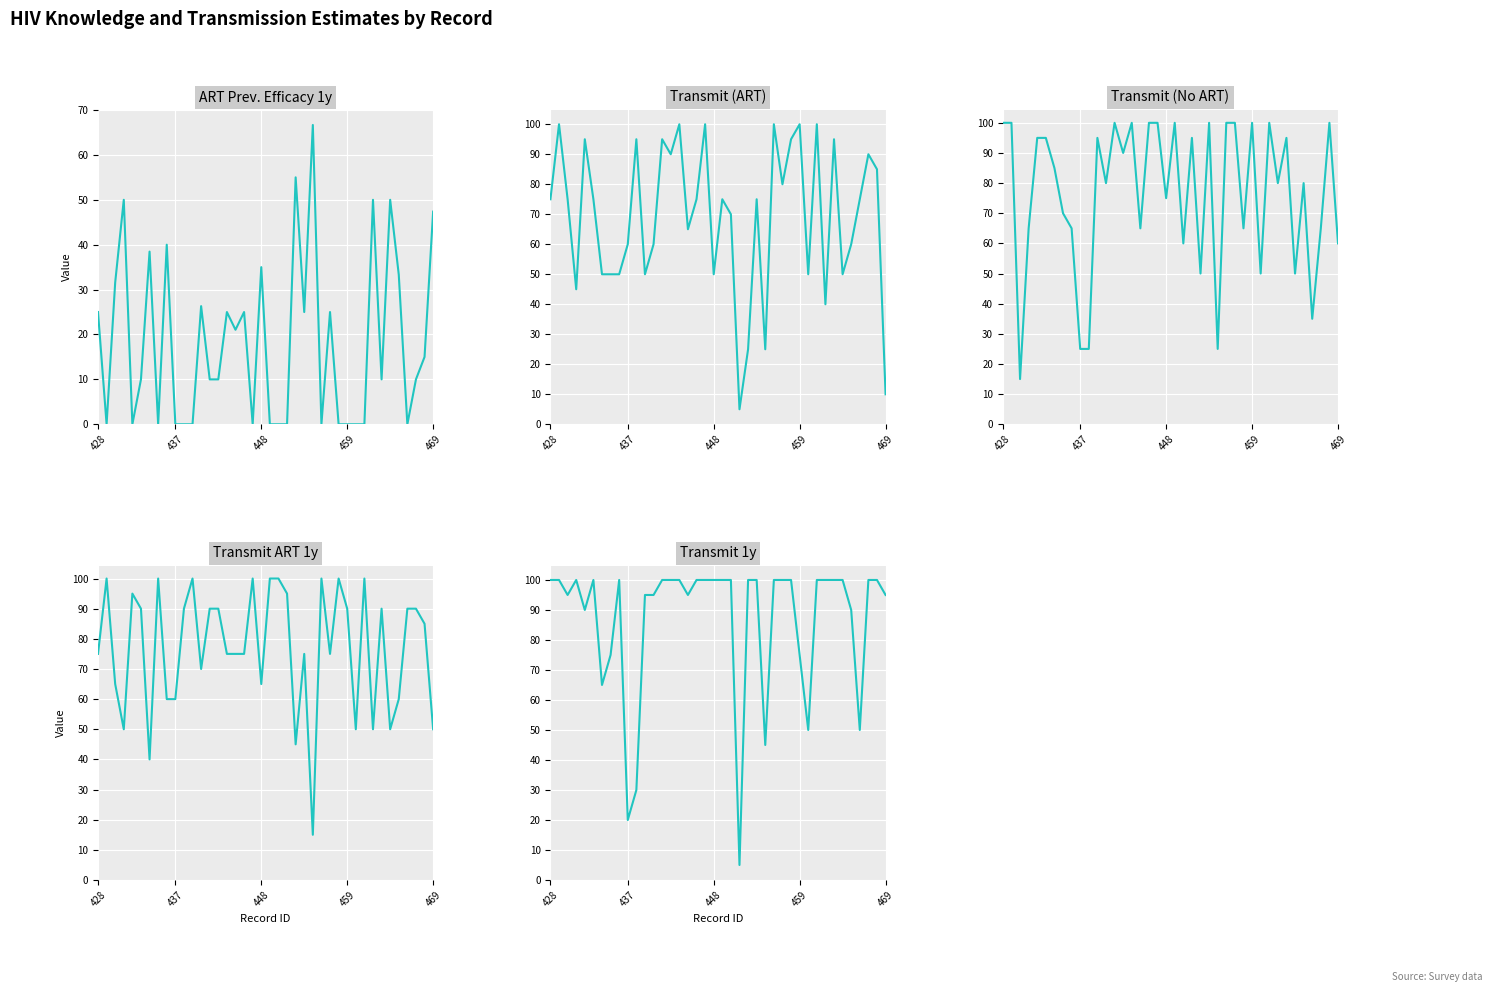

What is the average value of the transmit_1y series?

86.8